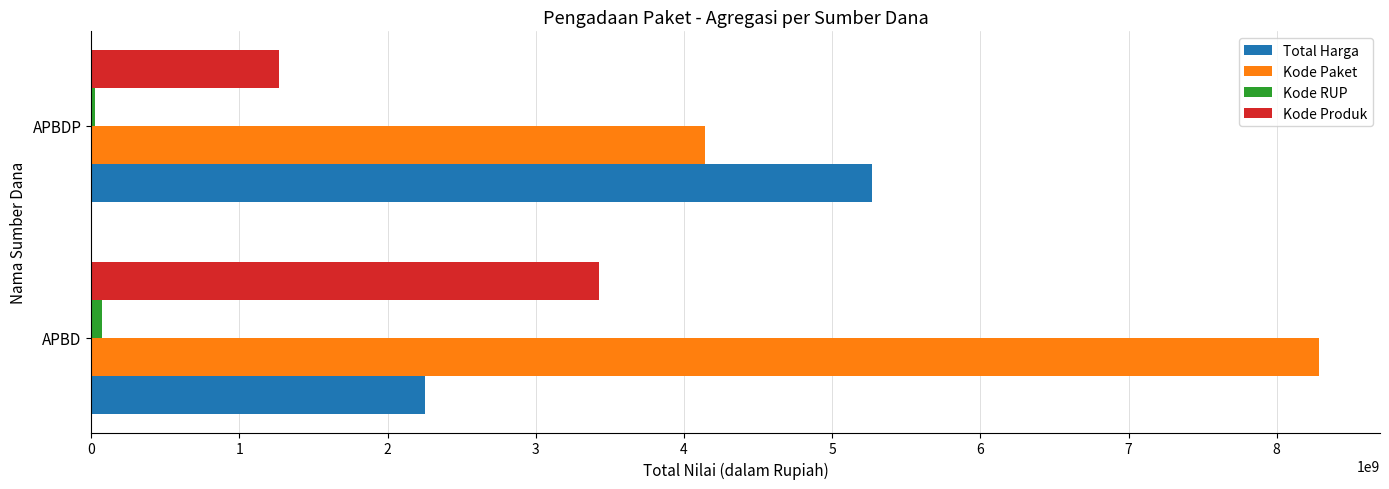

Rank the categories by Total Harga value from highest to lowest.

APBDP, APBD